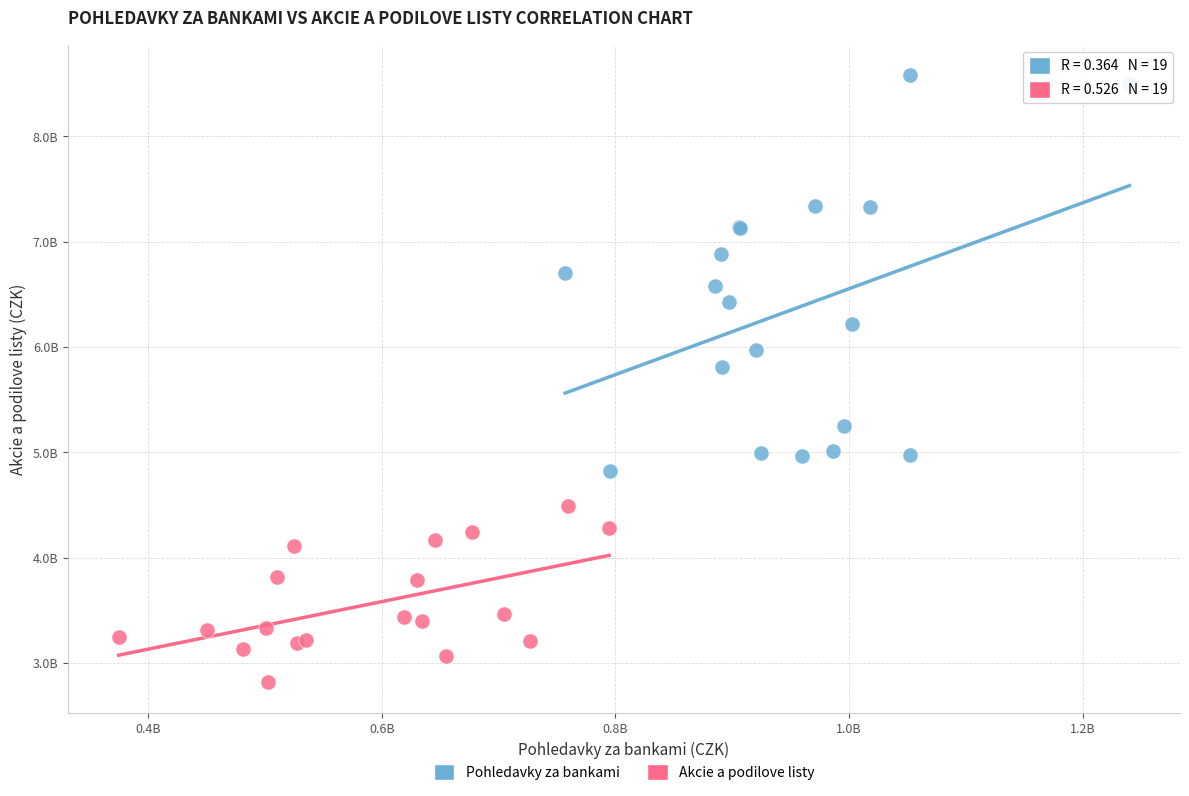

What are all the series names shown in the legend?

Pohledavky za bankami, Akcie a podilove listy